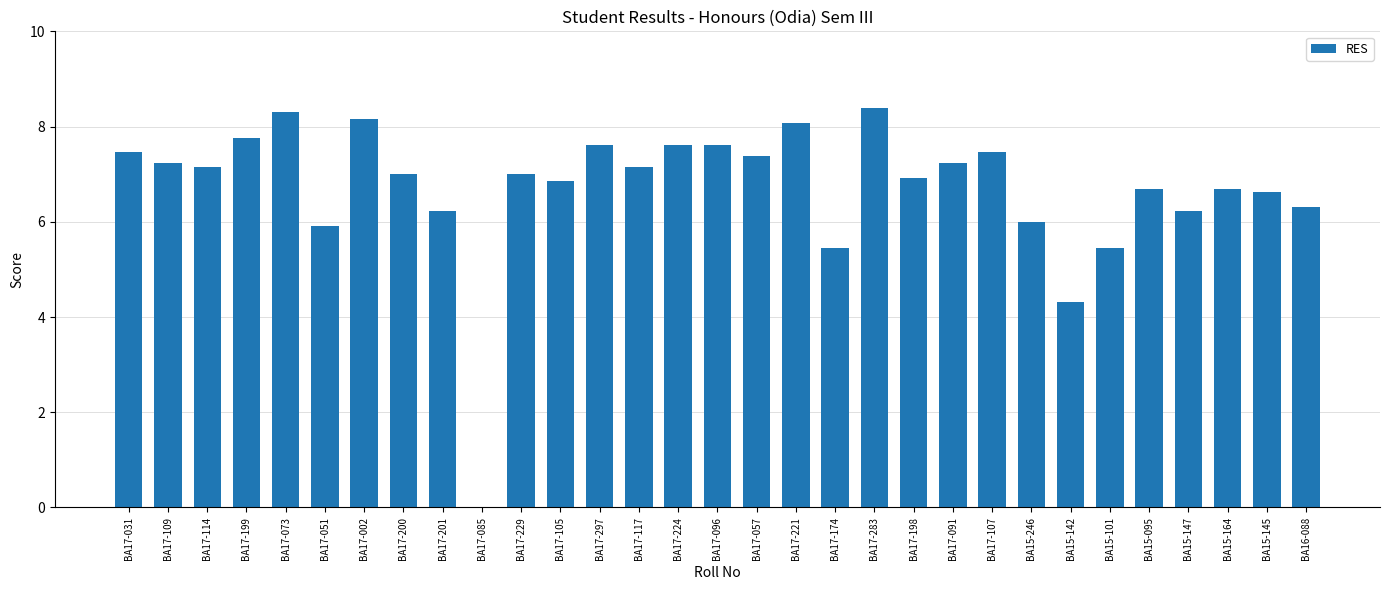

Approximately how many times larger is the value at BA17-073 compared to BA17-221?

1.0